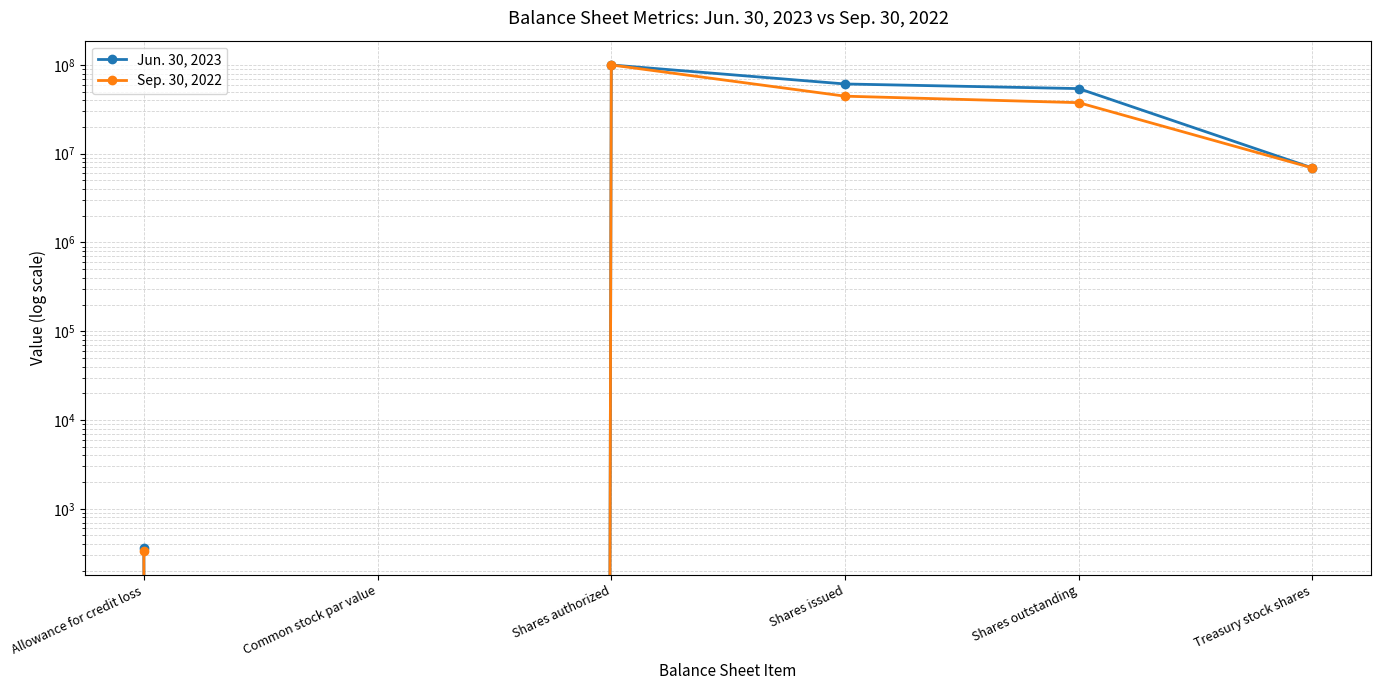

At which label is Jun. 30, 2023 closest to 50000000?

Shares outstanding